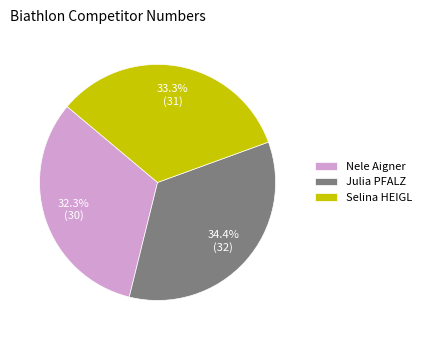

How much of the chart is everything except Julia PFALZ?

65.6%